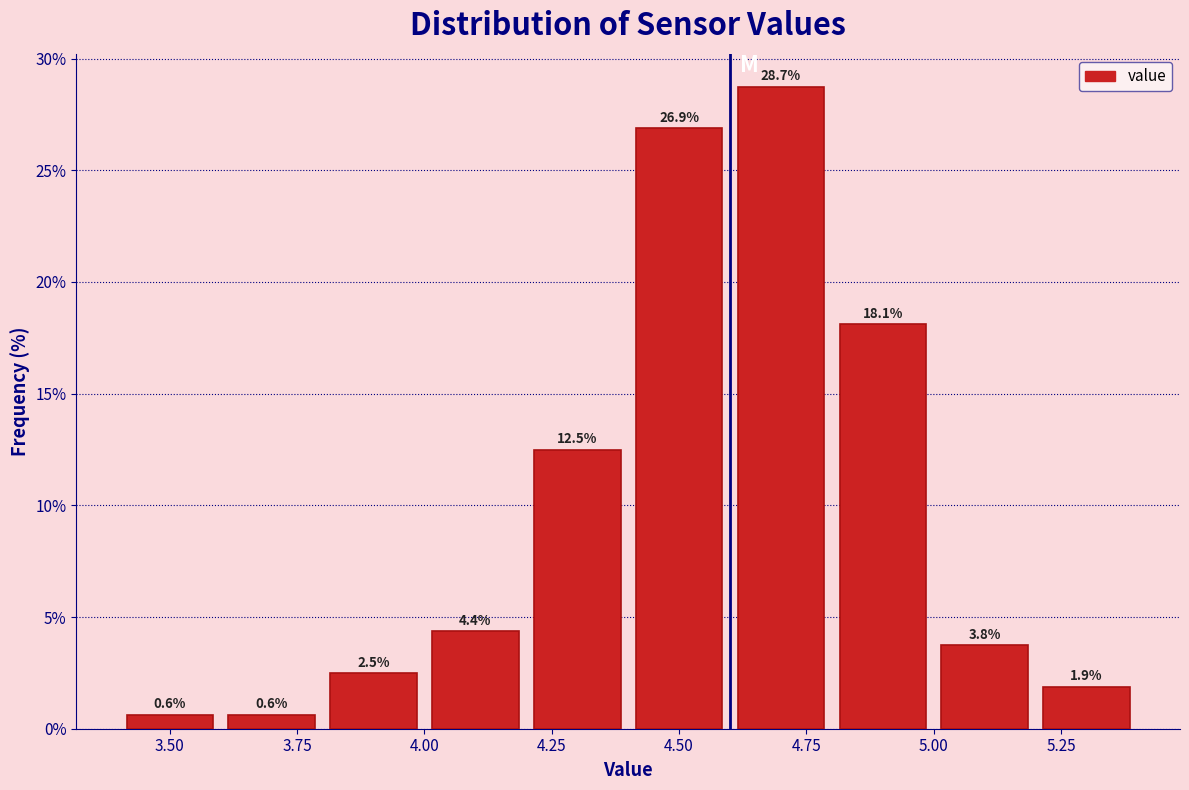

Reading left to right, transcribe this chart: for each bar, give the range it covers on the x-axis and its height.

3.4 to 3.6: 0.6
3.6 to 3.8: 0.6
3.8 to 4.0: 2.5
4.0 to 4.2: 4.4
4.2 to 4.4: 12.5
4.4 to 4.6: 26.9
4.6 to 4.8: 28.7
4.8 to 5.0: 18.1
5.0 to 5.2: 3.8
5.2 to 5.4: 1.9